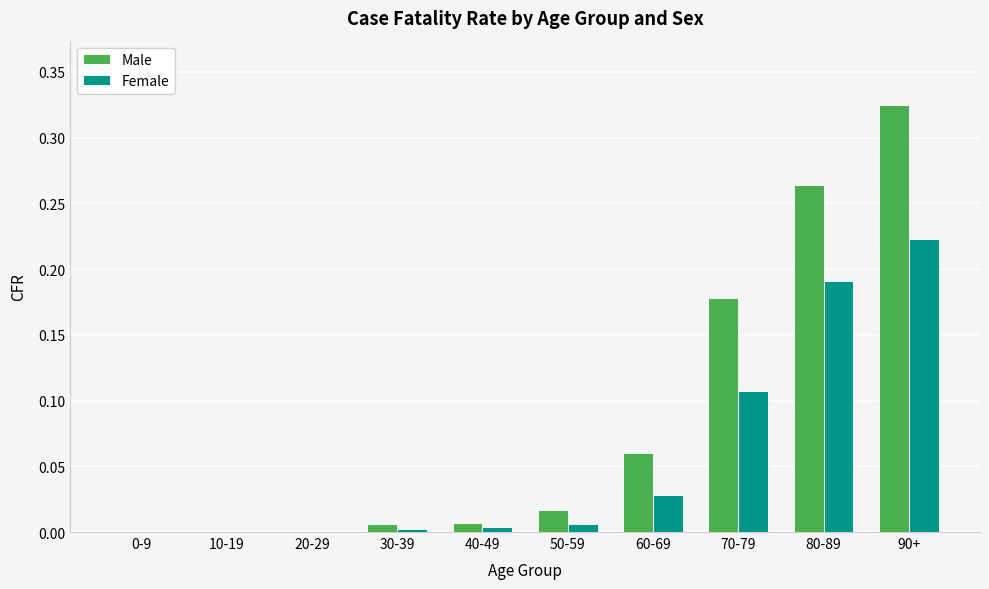

Which series has the largest total across all categories?

Male